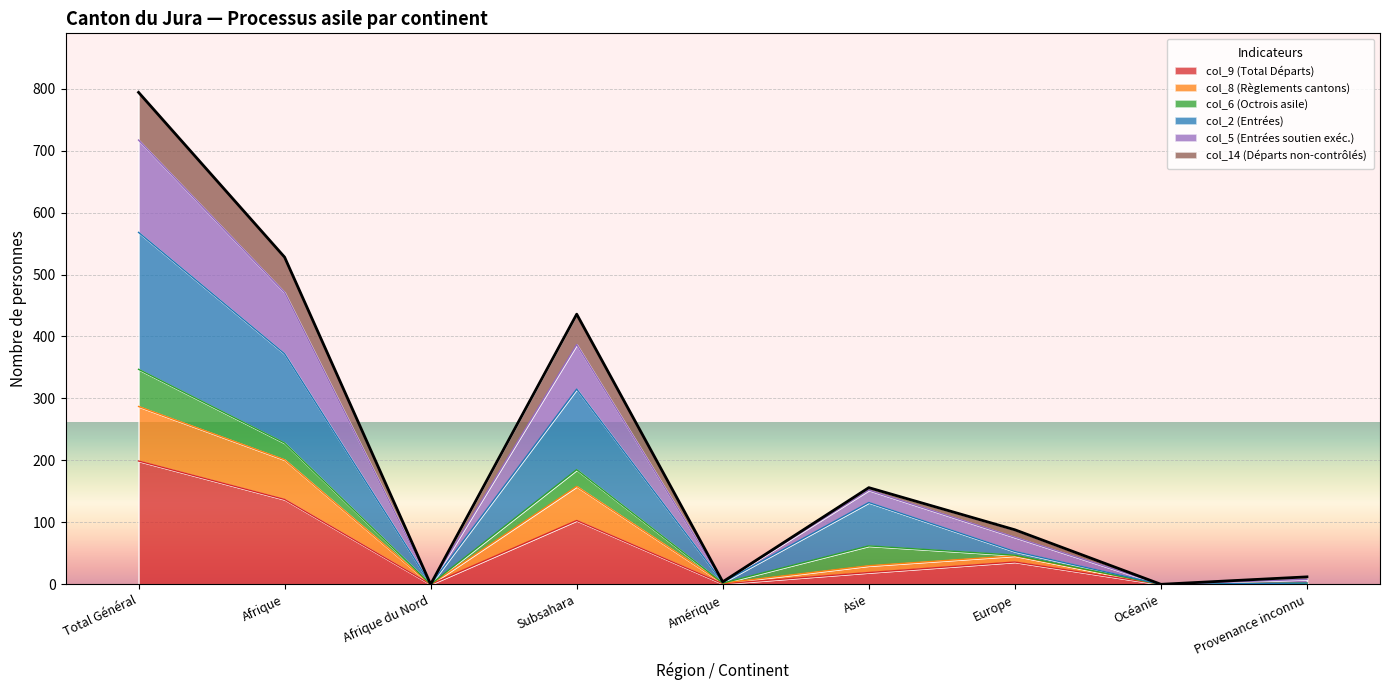

How many data points in col_9 (Total Départs) are above 19?

4